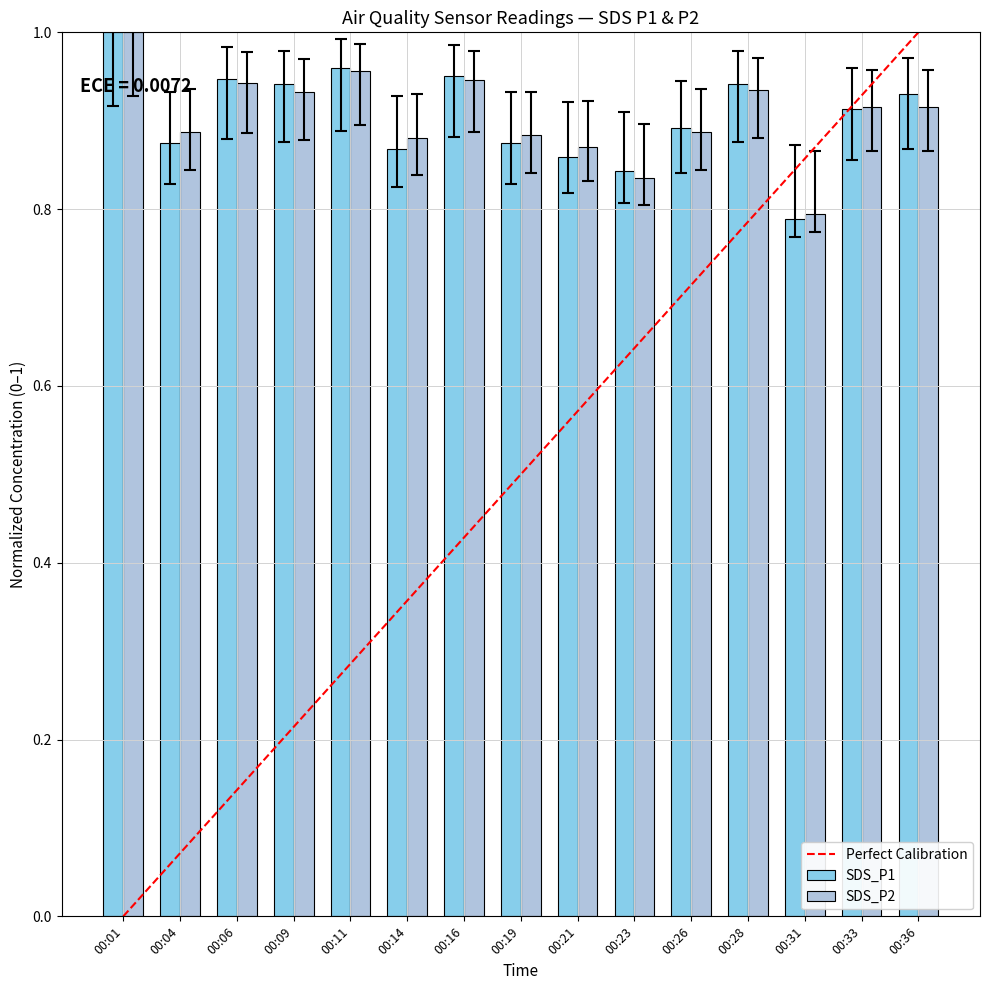

Is the value of SDS_P2 at 00:06 greater than the value of SDS_P1 at 00:14?

Yes